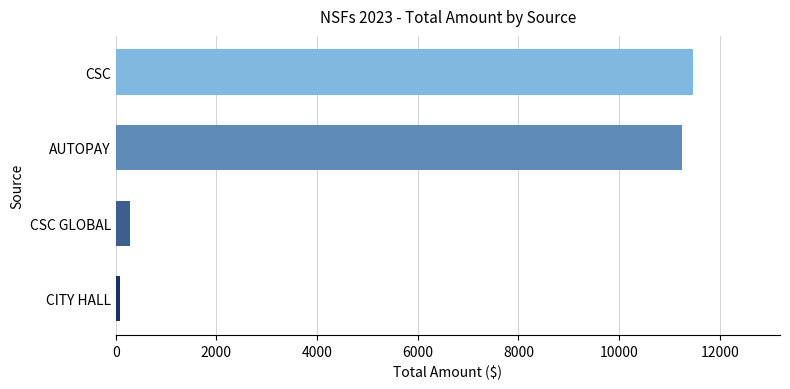

What is the ratio of the value at CSC to the value at AUTOPAY?

1.0